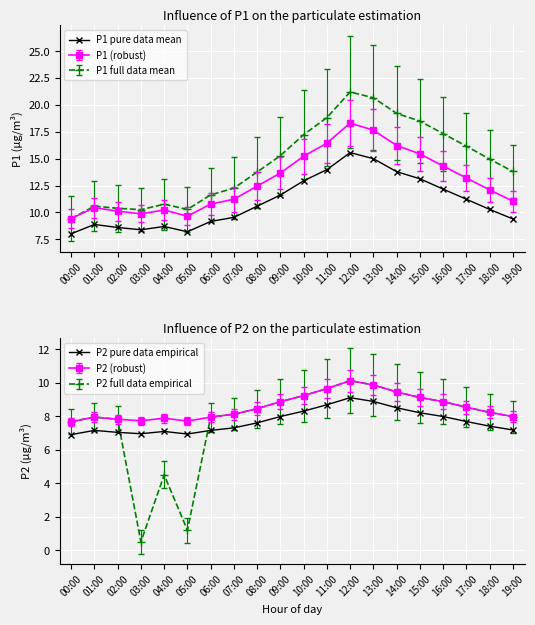

Count the number of categories in the chart.

20